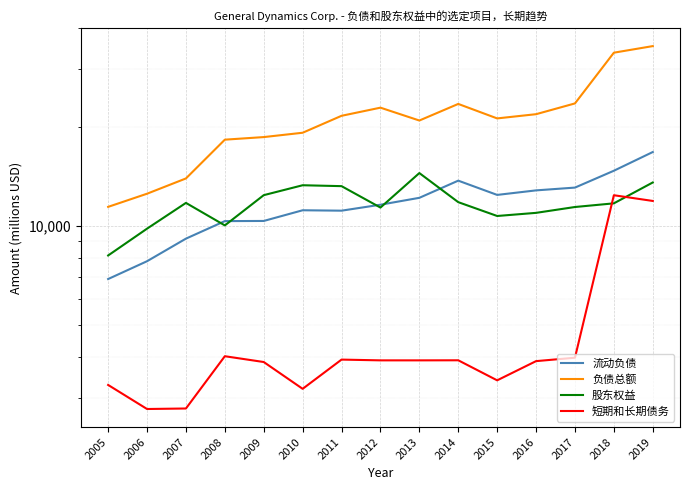

At which label does 股东权益 first exceed 11732?

2007